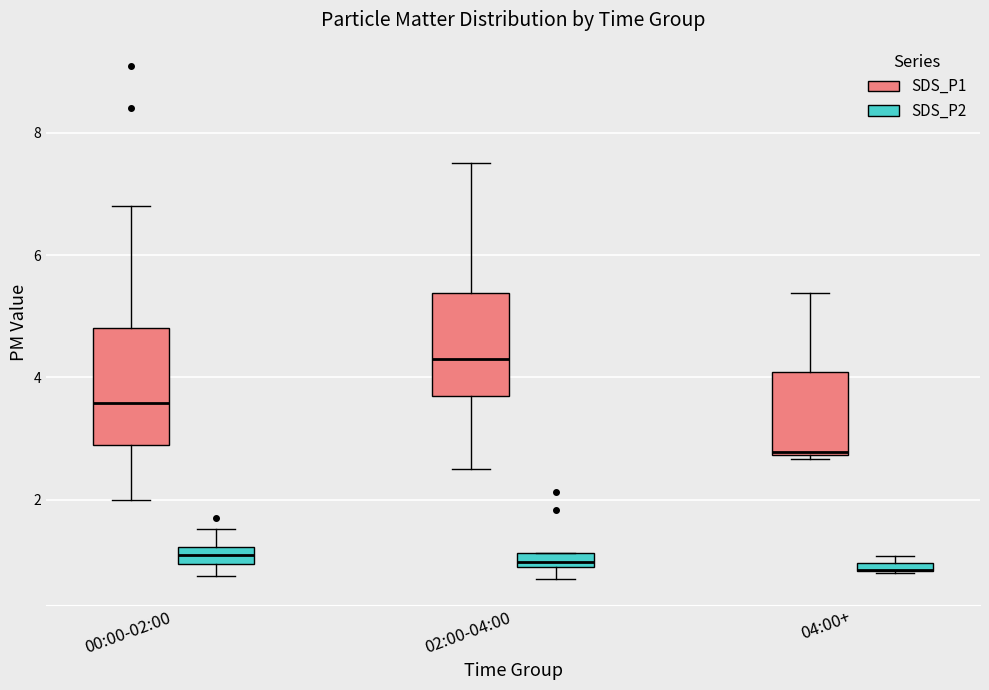

Where is the lower edge of the box for 04:00+ (SDS_P1) on the y-axis? The values are not printed on the chart, so give them approximately, as read against the axis.

2.8